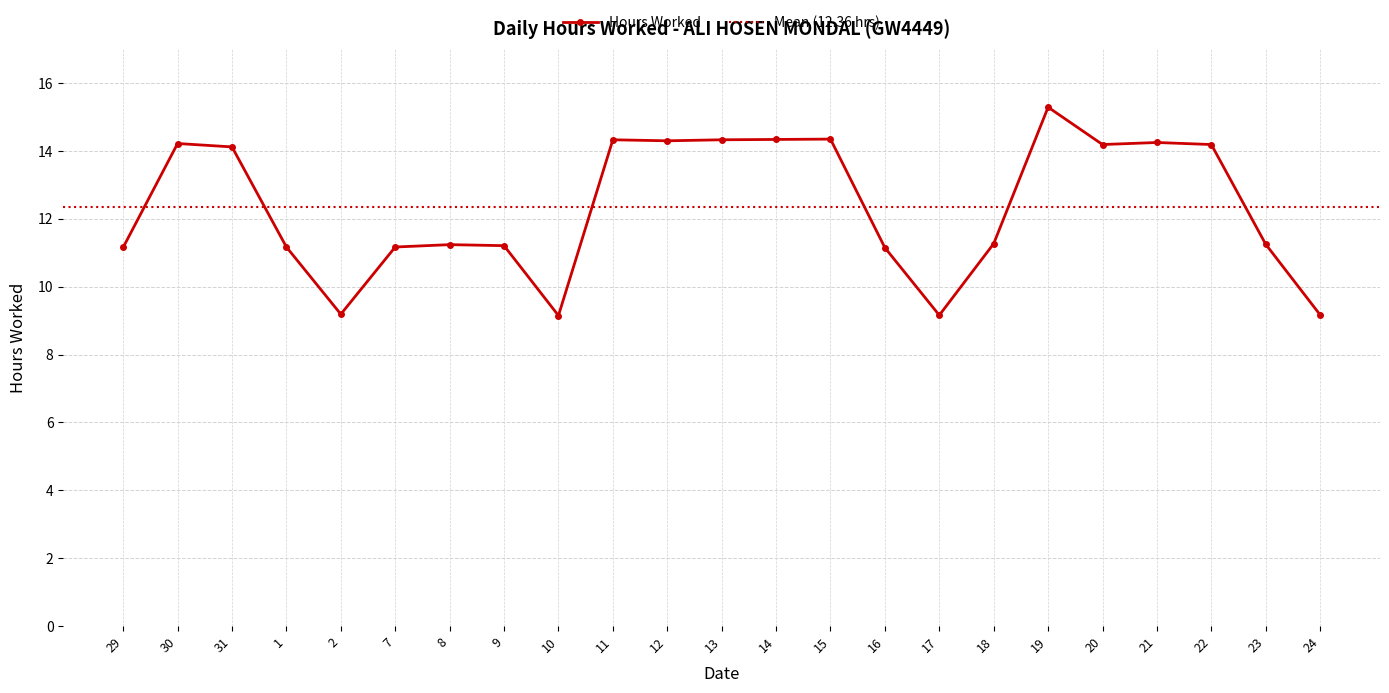

Which category has the lowest value across all series?

10